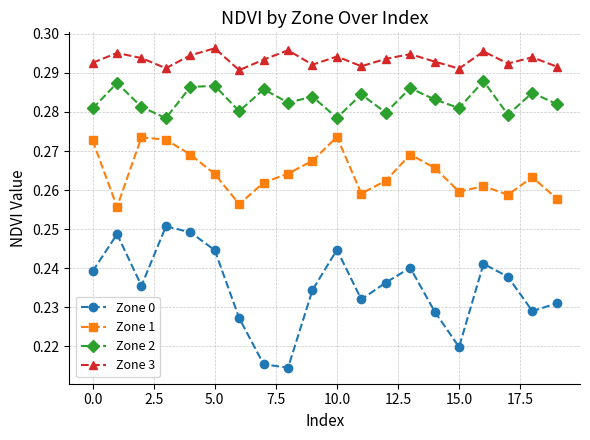

Which series has the widest spread of values?

Zone 0